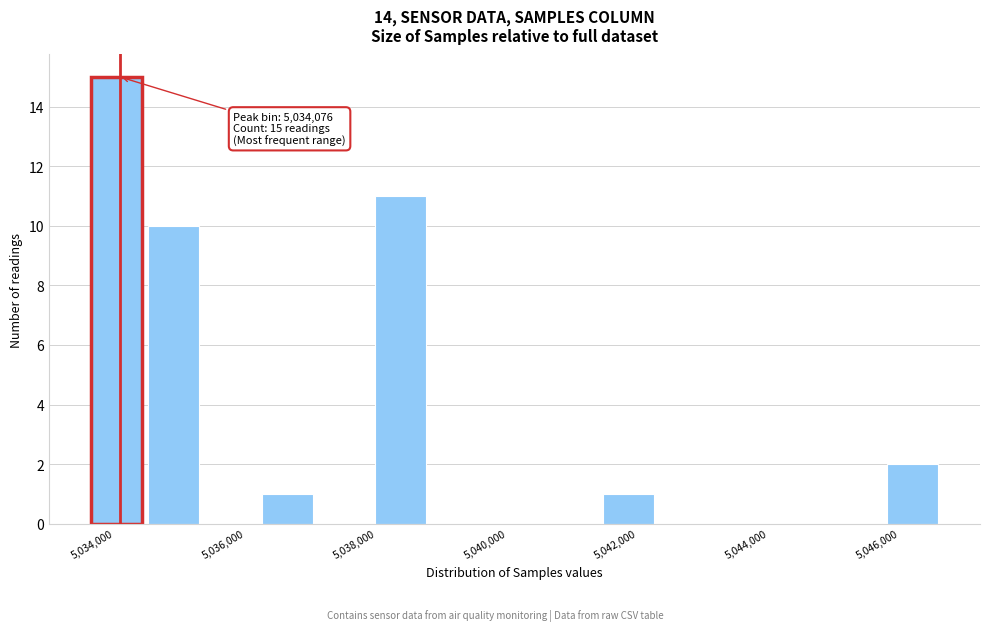

Which range on the x-axis has the tallest bar?

5033600 to 5034600